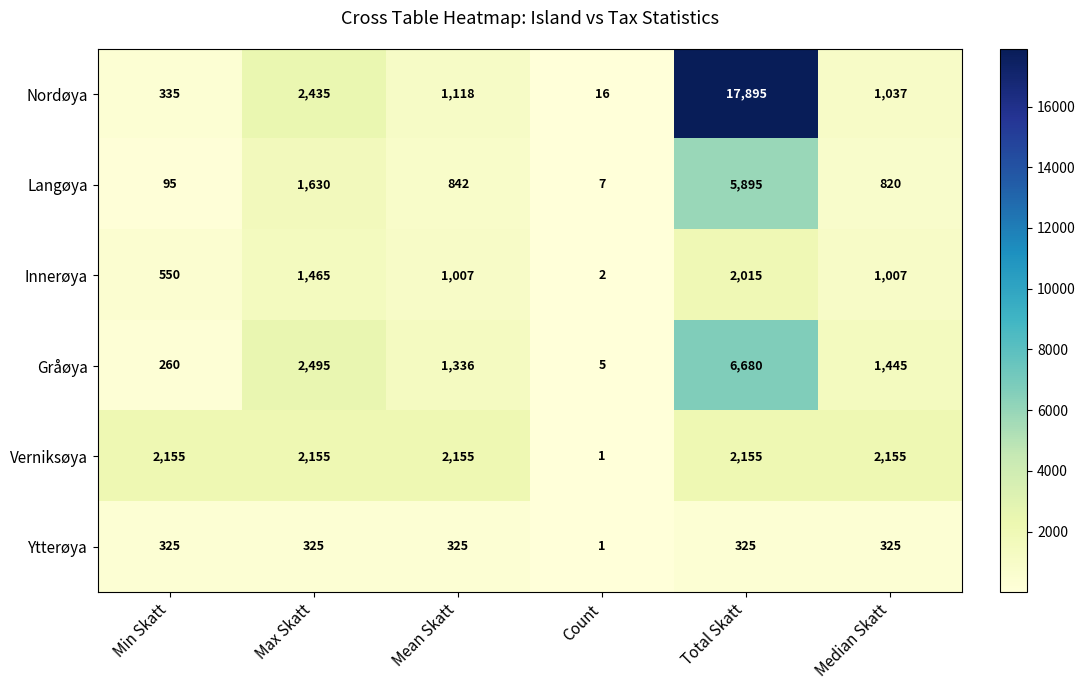

At which category is the sum across all series the highest?

Total Skatt